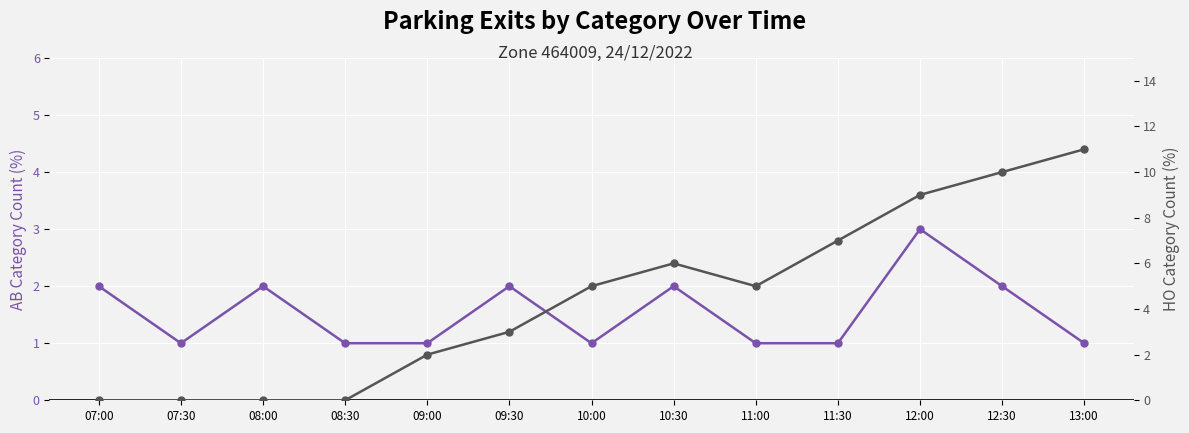

What is the sum of the HO count values at 07:00 and 12:30?

10